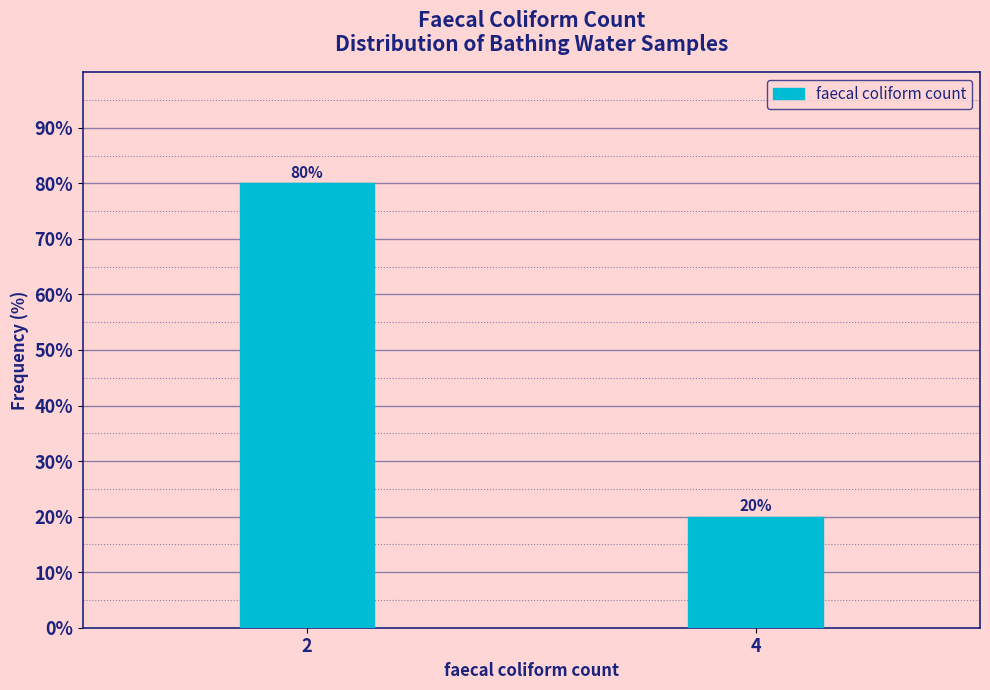

Reading left to right, transcribe all the data shown in this chart.

80	20